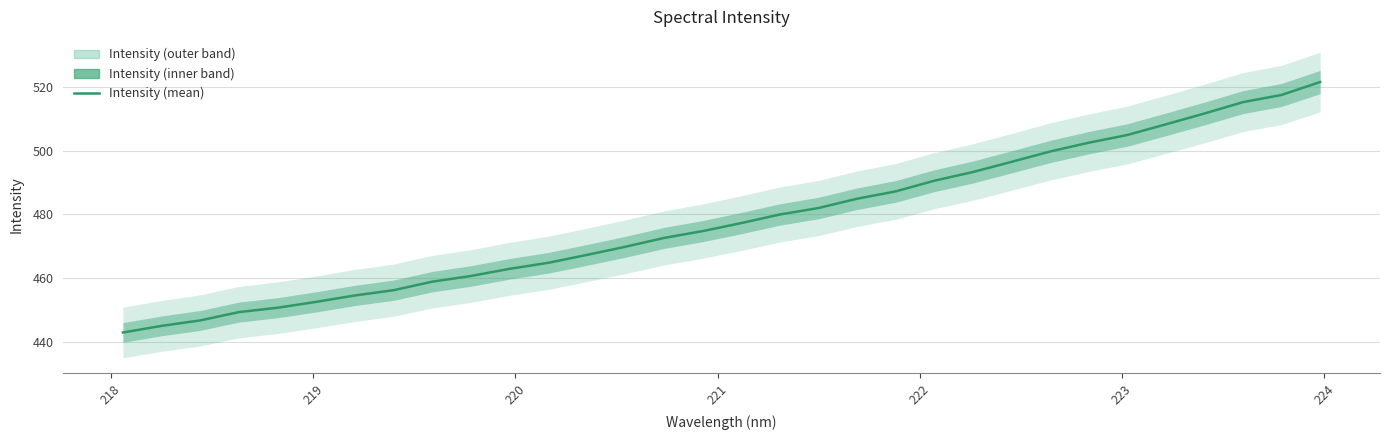

What is the value of the 15th point from the left?

472.6